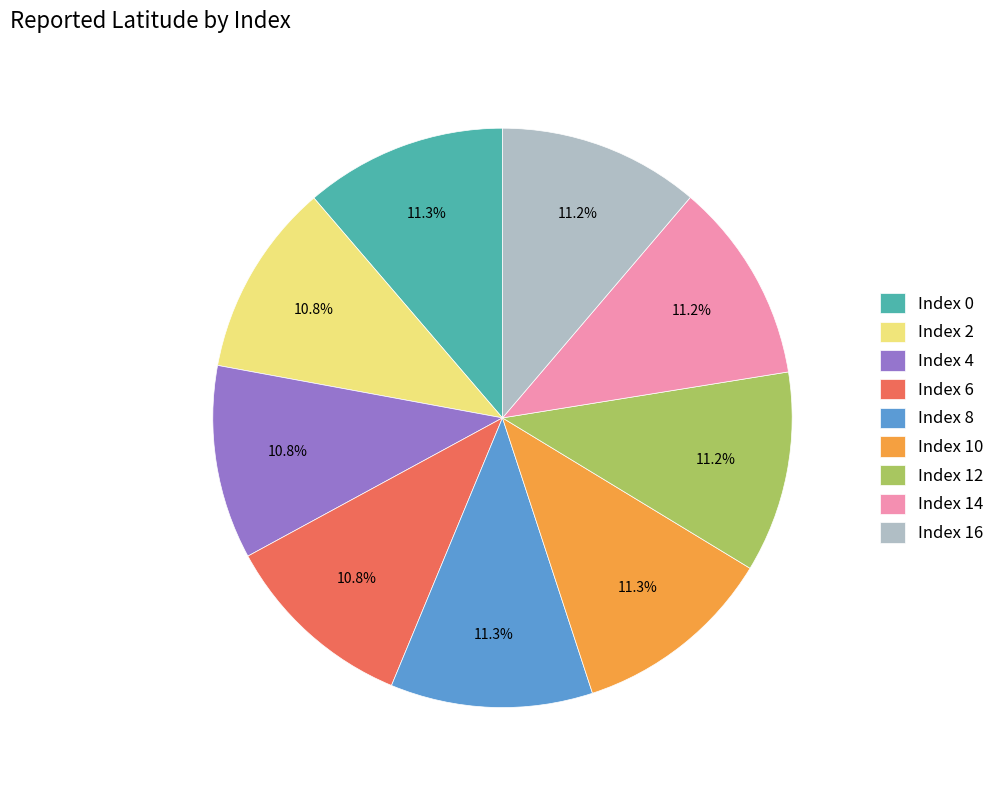

To the nearest percent, what is the average slice percentage?

11%